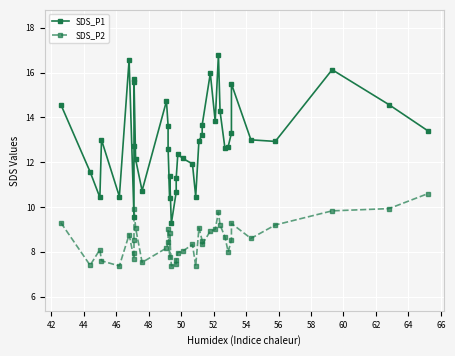

How many data points does each series have?

40